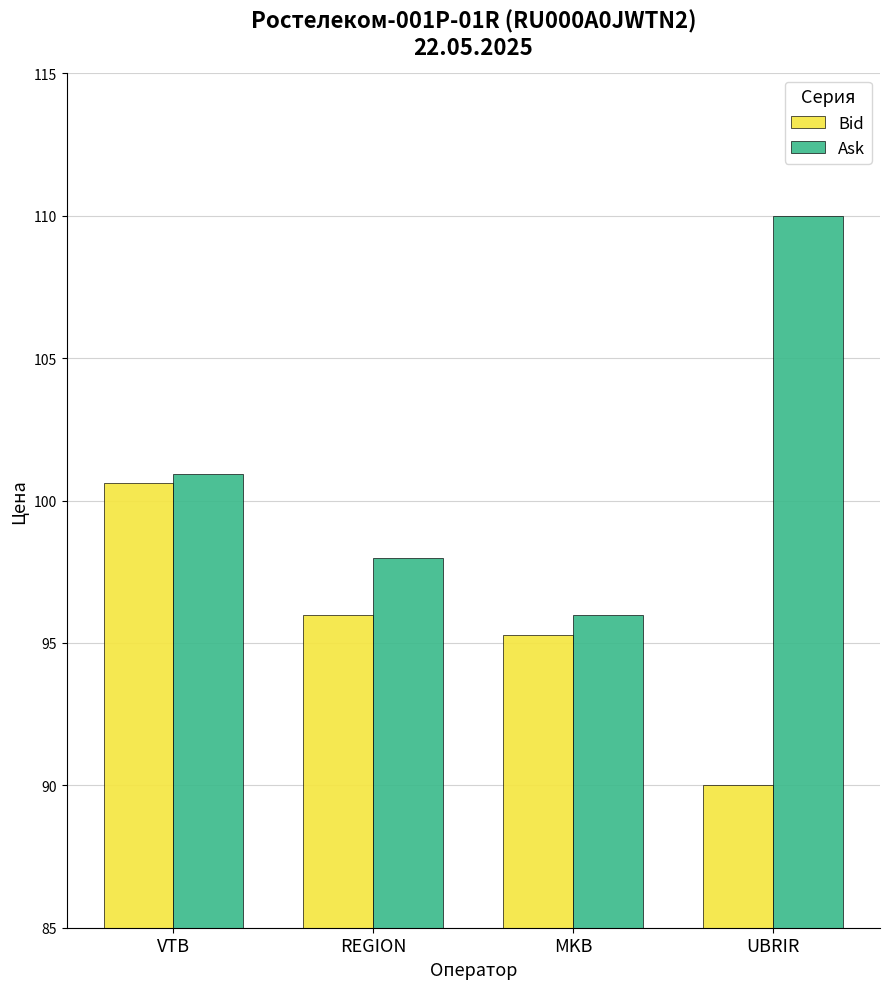

What is the value of the Bid bar at the 1st from the left?

100.6